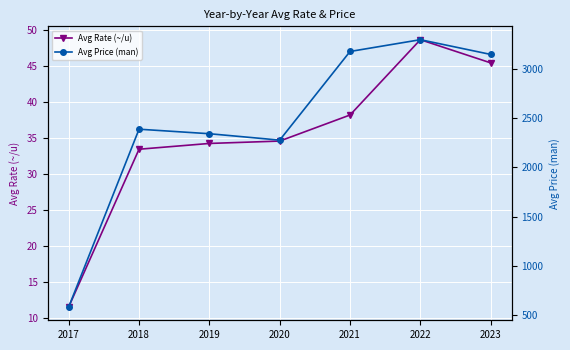

What is the average value of the Avg Rate (~/u) series?

35.1